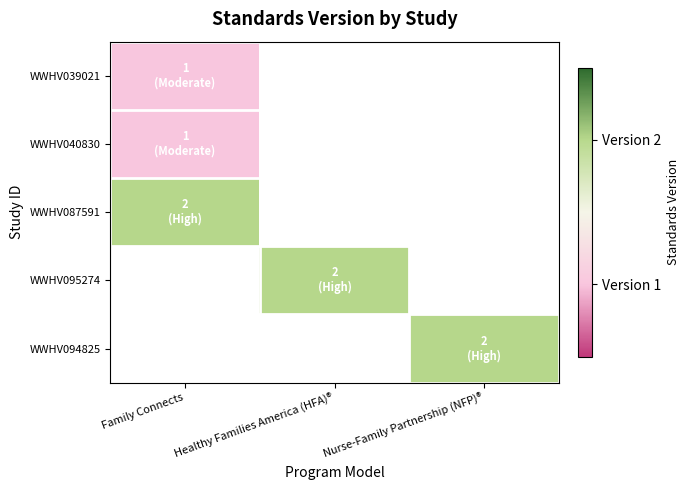

Between Family Connects and Healthy Families America (HFA)®, which is larger?

Family Connects